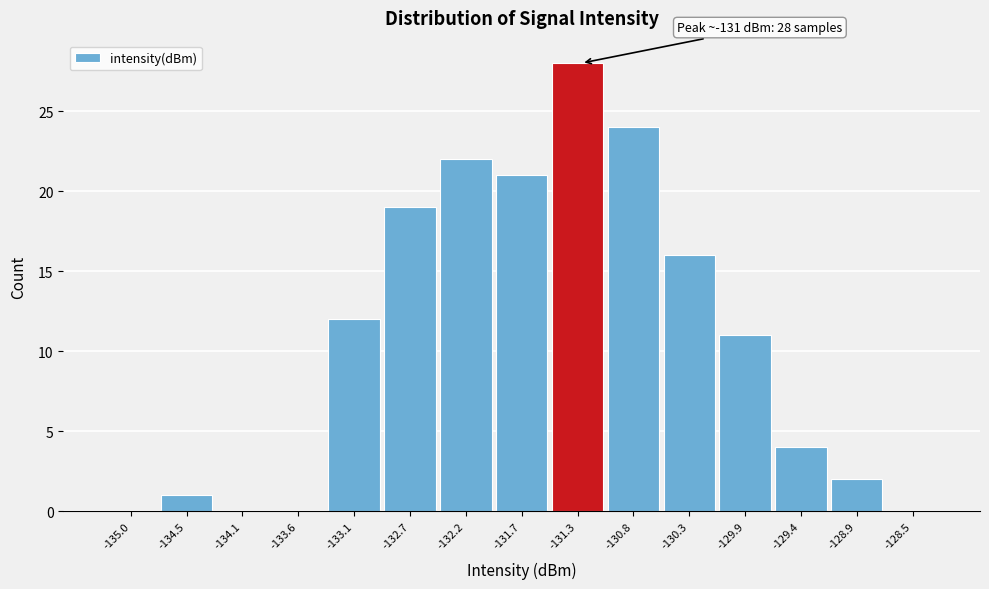

Reading right to left, what are all the values shown in this chart?

-128.5=0	-128.9=2	-129.4=4	-129.9=11	-130.3=16	-130.8=24	-131.3=28	-131.7=21	-132.2=22	-132.7=19	-133.1=12	-133.6=0	-134.1=0	-134.5=1	-135.0=0